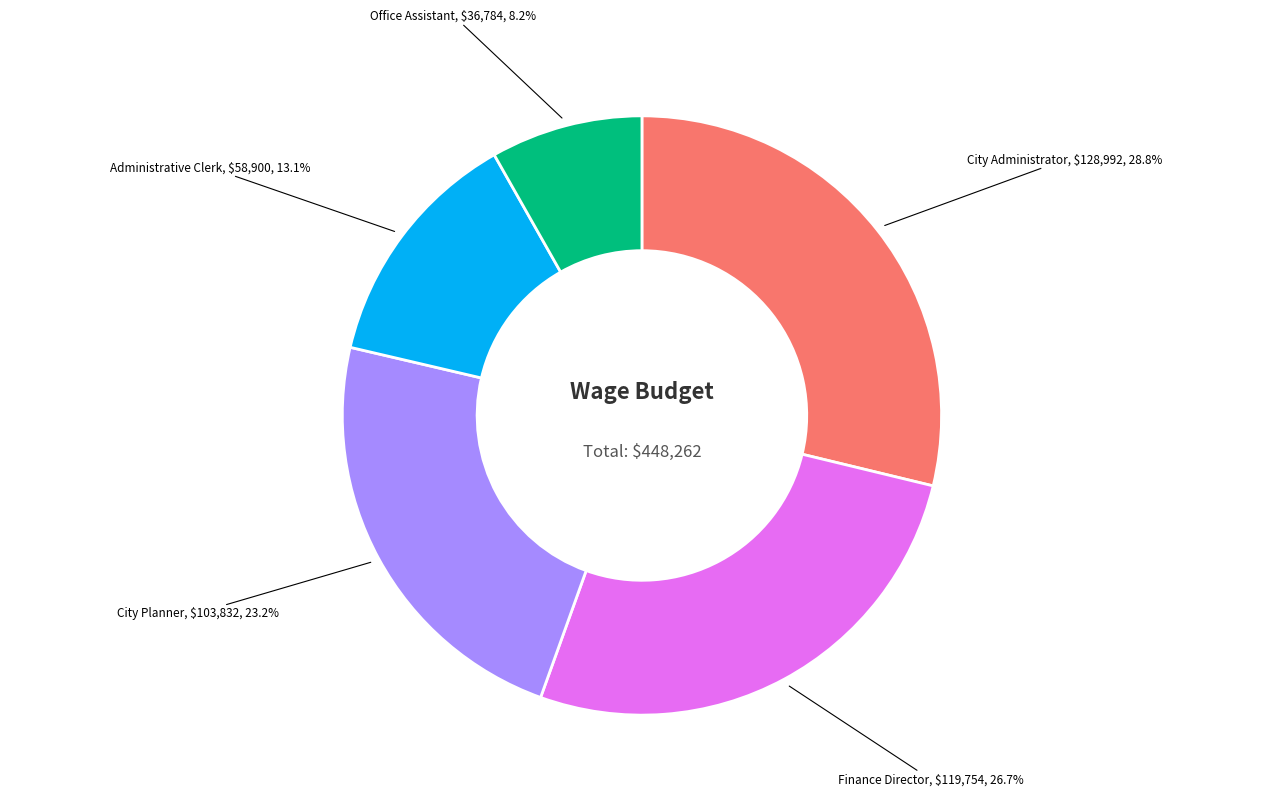

To the nearest percent, what is the average slice percentage?

20%